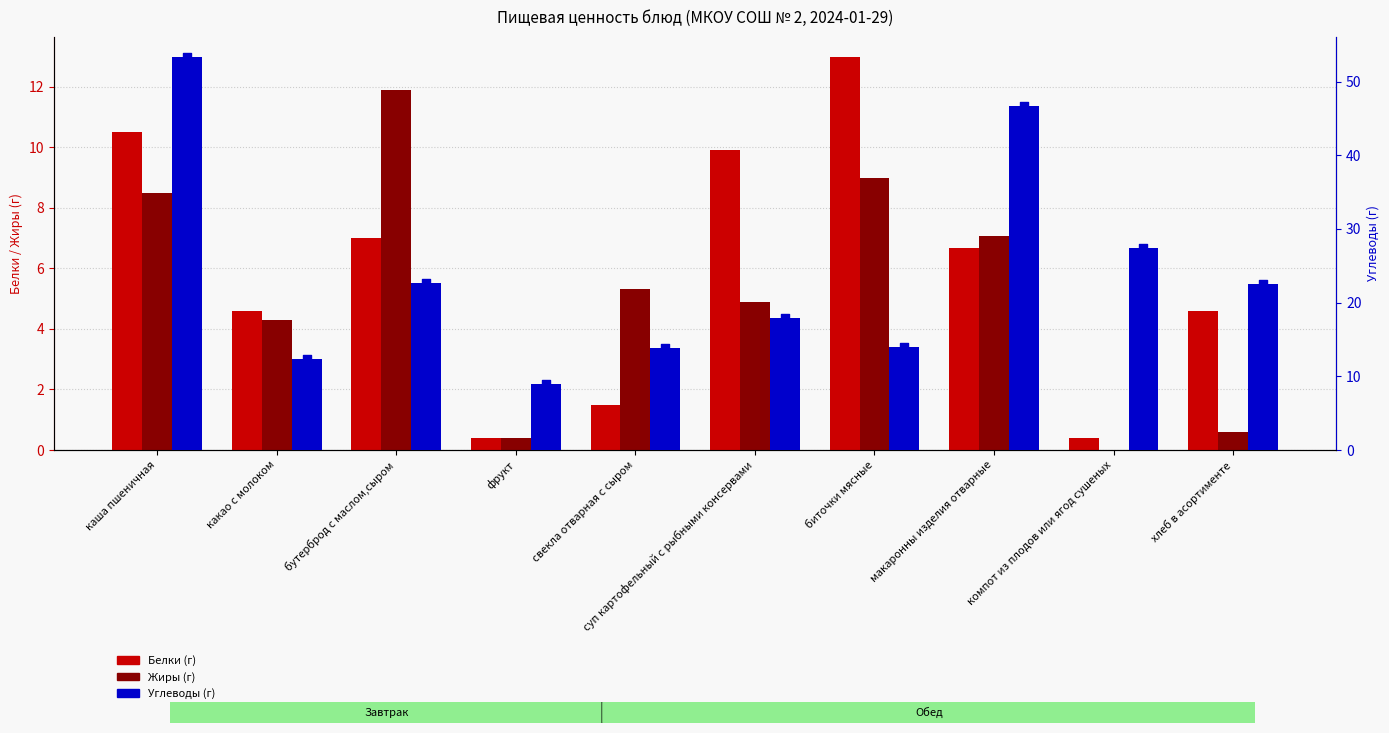

Which series has the widest spread of Y values?

Углеводы